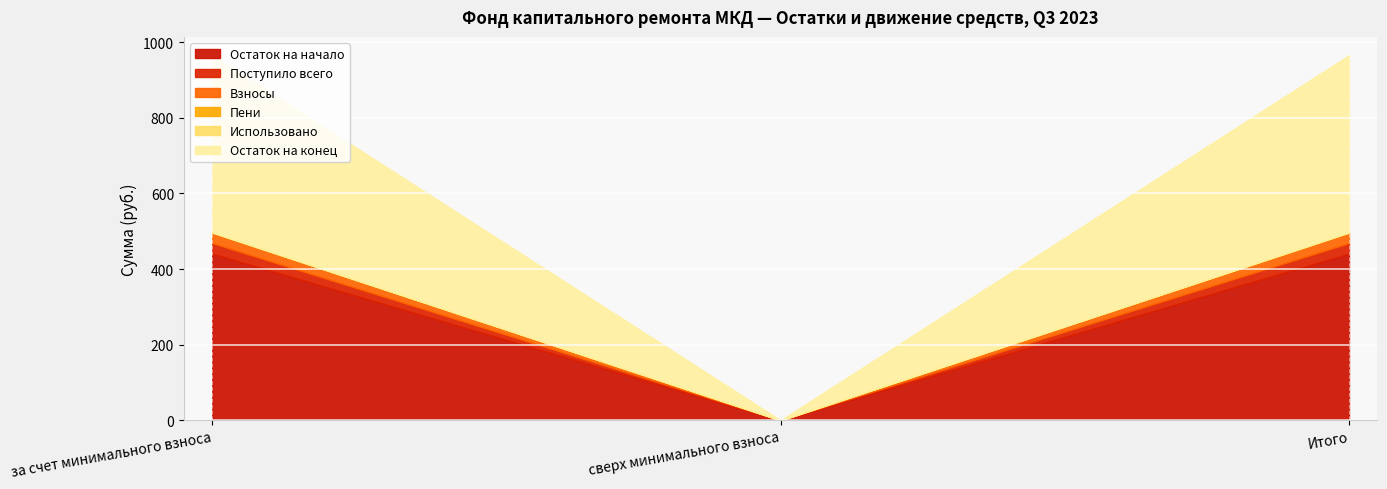

Which series has the largest range (max minus min)?

Остаток на конец